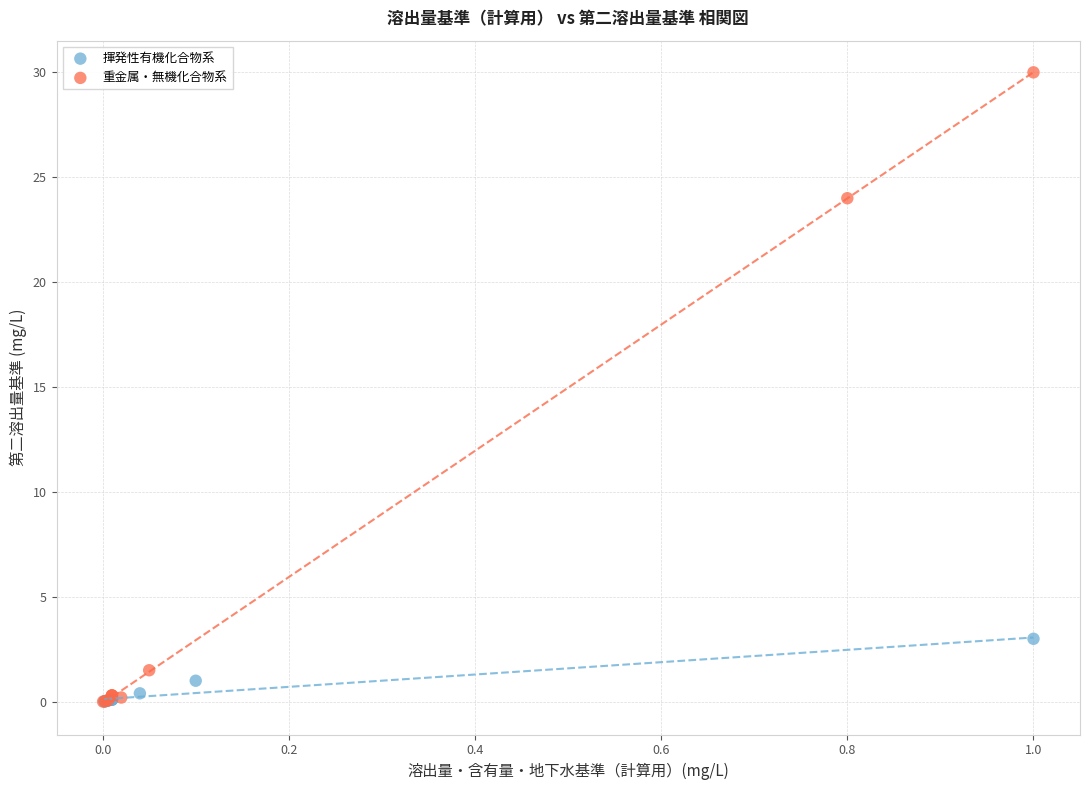

Which series reaches the maximum Y coordinate?

重金属・無機化合物系